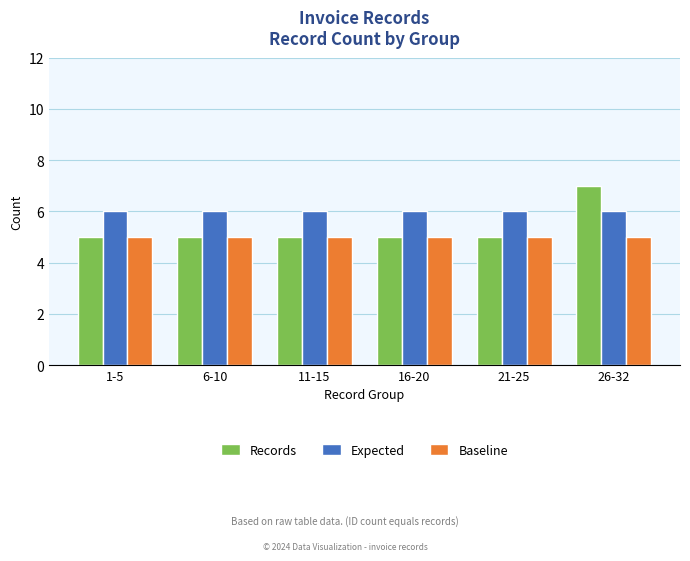

The Expected series shows 2 at 11-15. True or false?

False